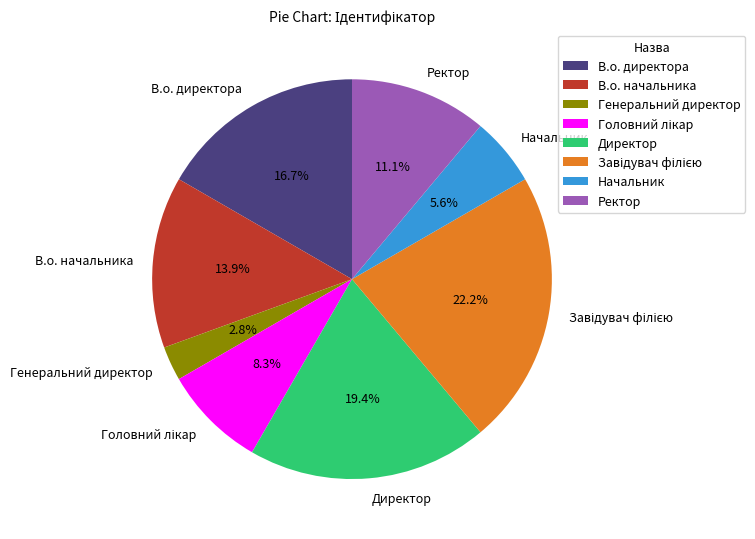

Does any single category account for the majority?

No